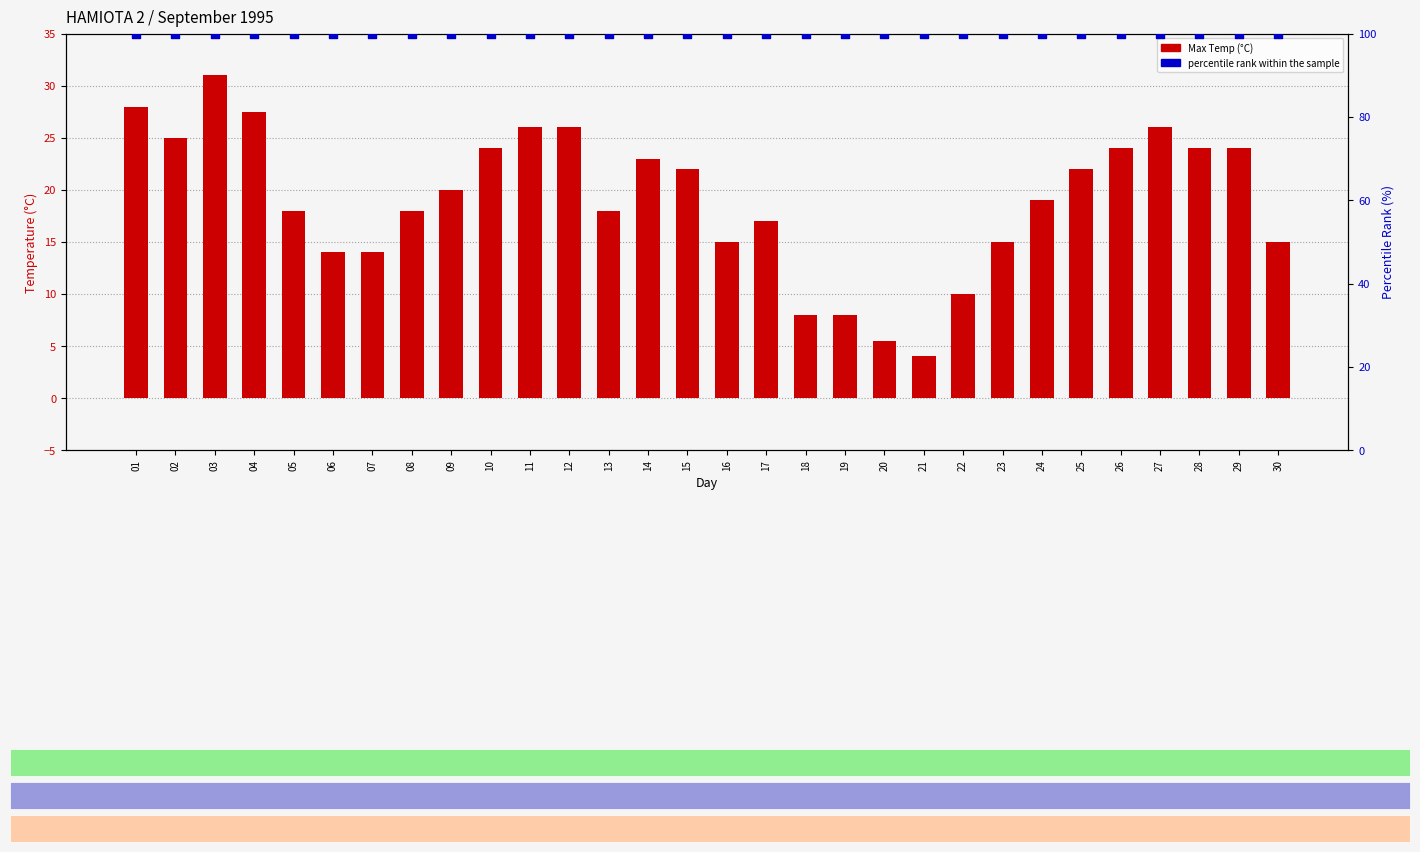

Is the value of percentile rank within the sample at 17 greater than the value of Mean Temp (°C) at 18?

Yes